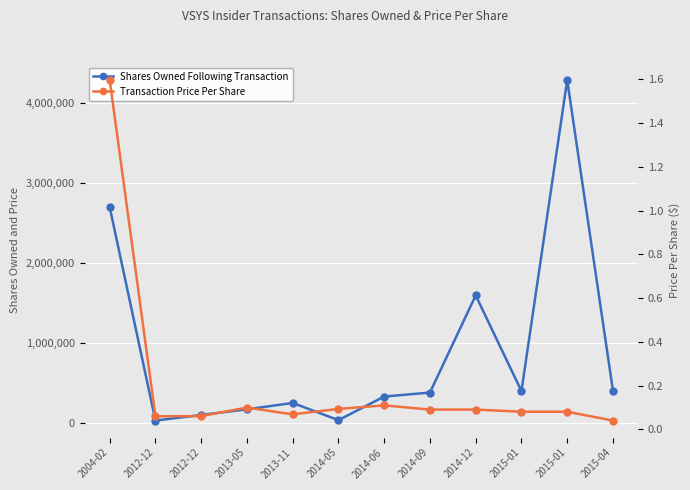

What is the difference between the second highest and minimum values in the Transaction Price Per Share series?

0.1